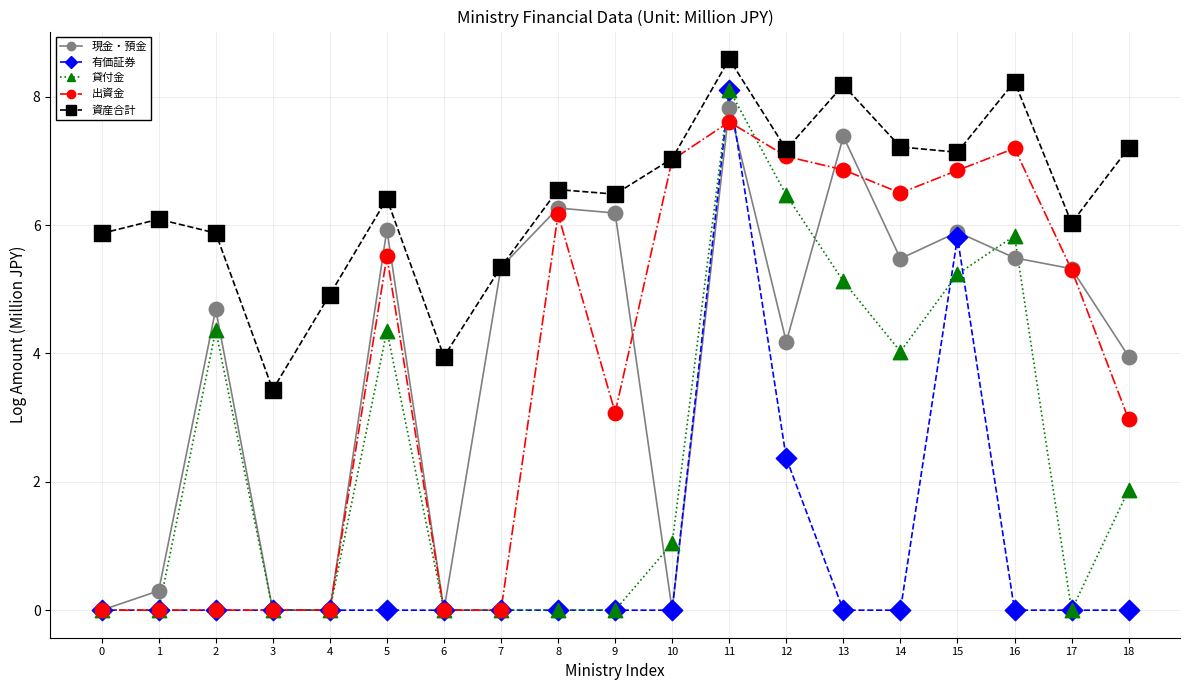

Which series changed the most between 7 and 18?

出資金